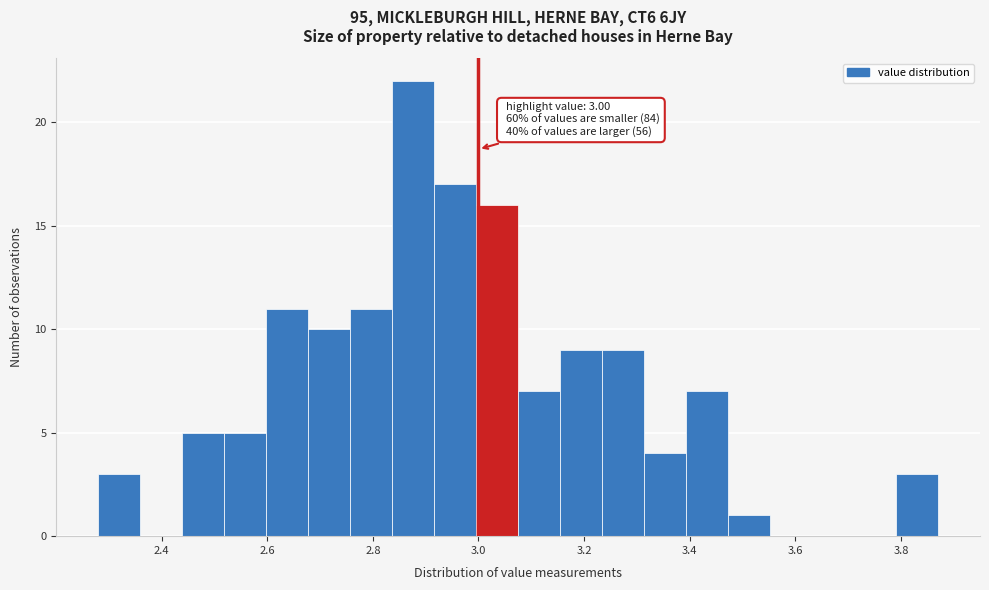

Read against the x-axis, roughly where is the centre of the tallest bar?

2.88